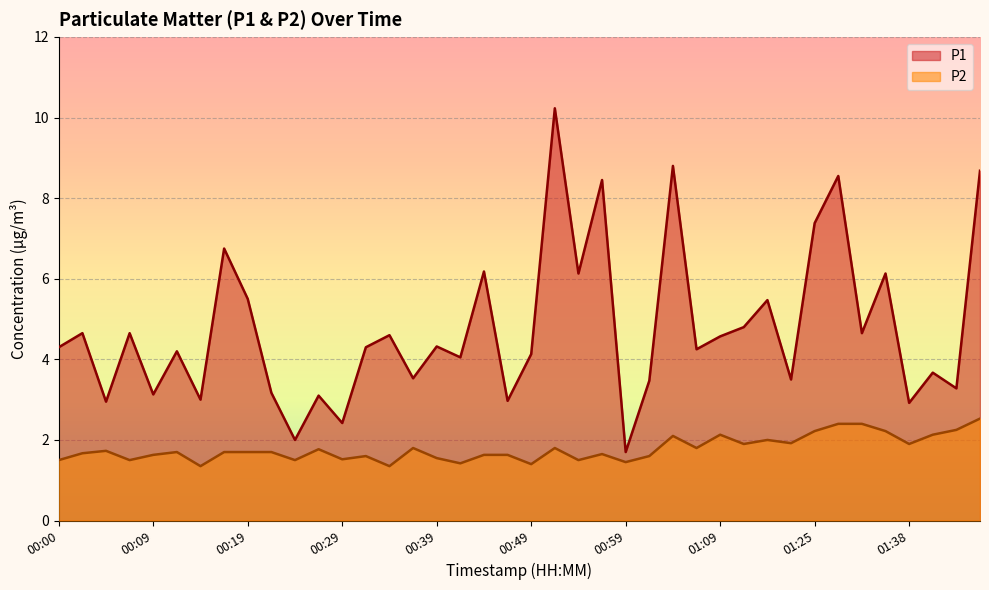

What is the greatest value displayed?

10.2